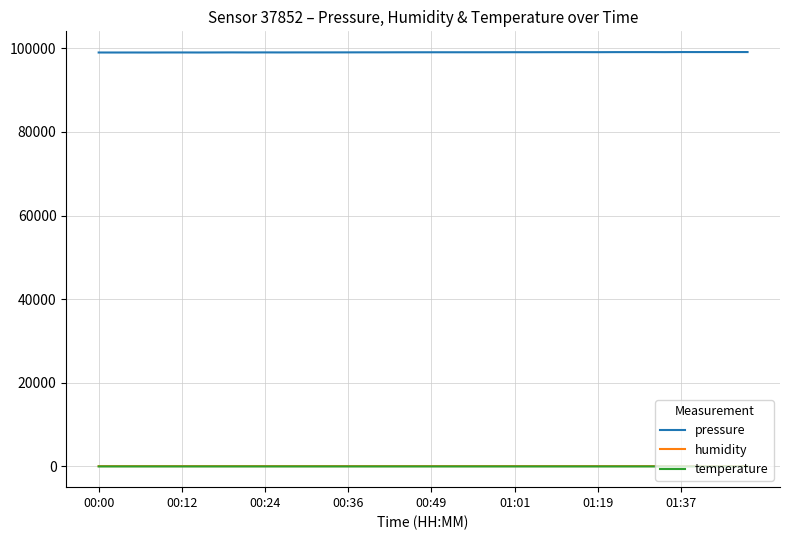

True or false: pressure and temperature cross at least once.

False